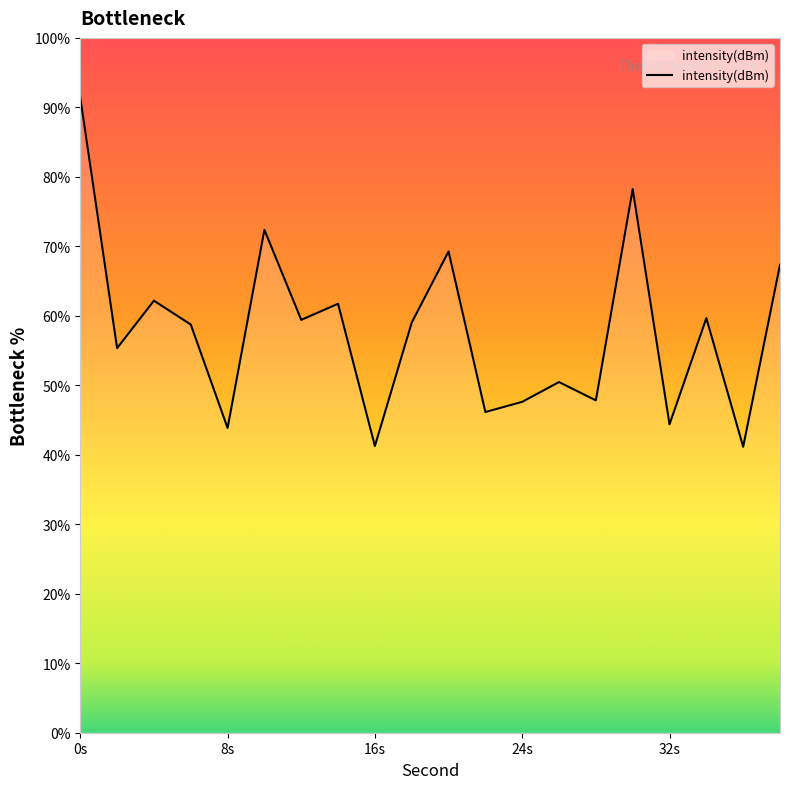

What is the maximum value shown in the chart?

91.4